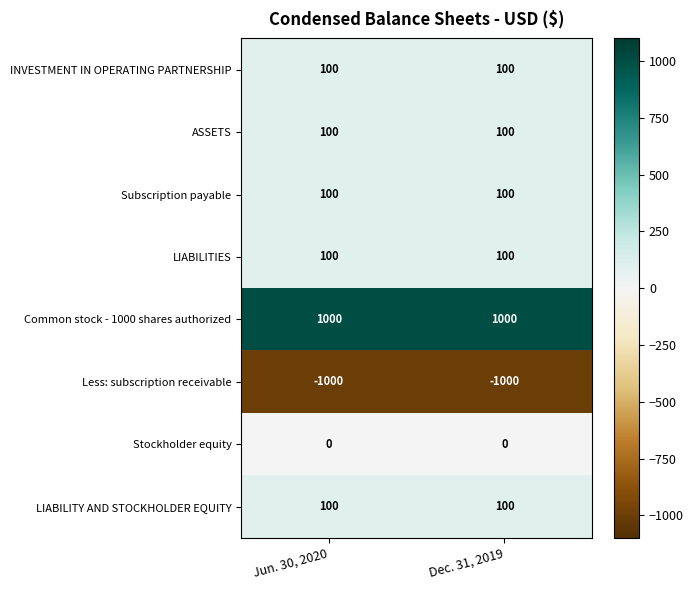

What is the difference between the highest and lowest values at Dec. 31, 2019?

2000